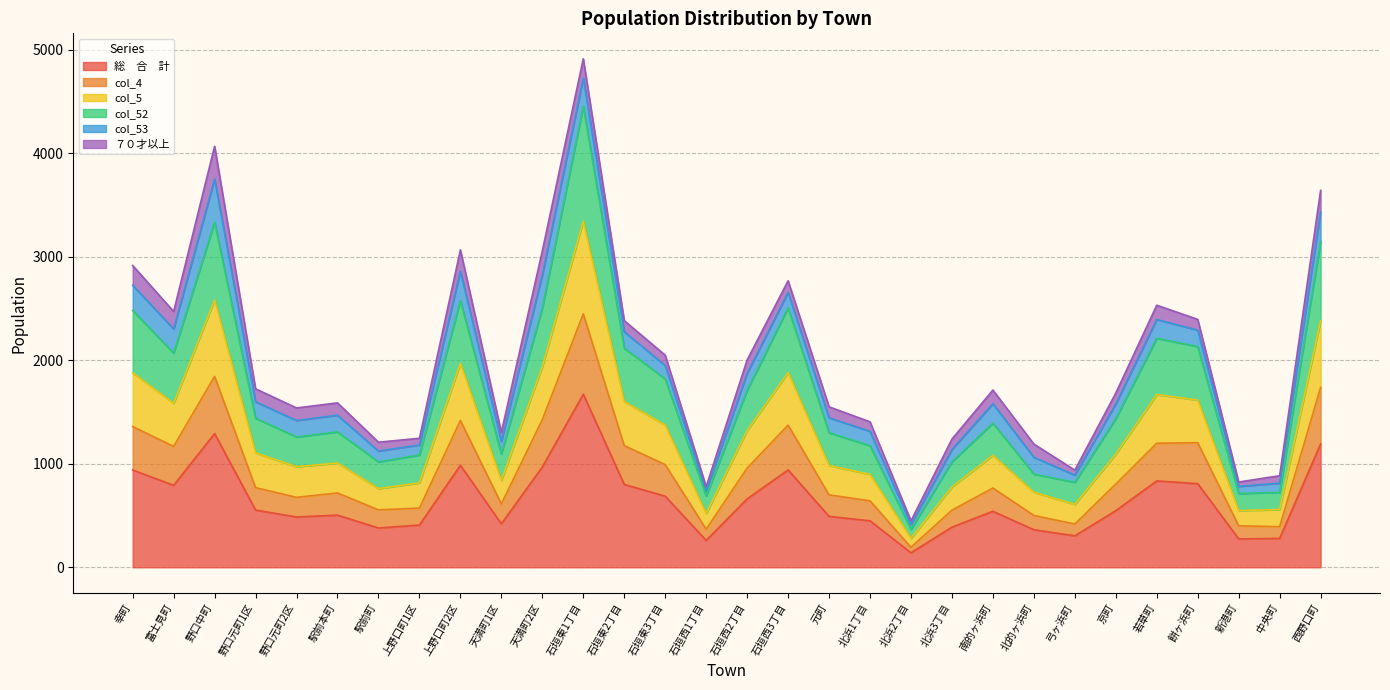

Between 餅ヶ浜町 and 南的ヶ浜町, which is larger?

餅ヶ浜町